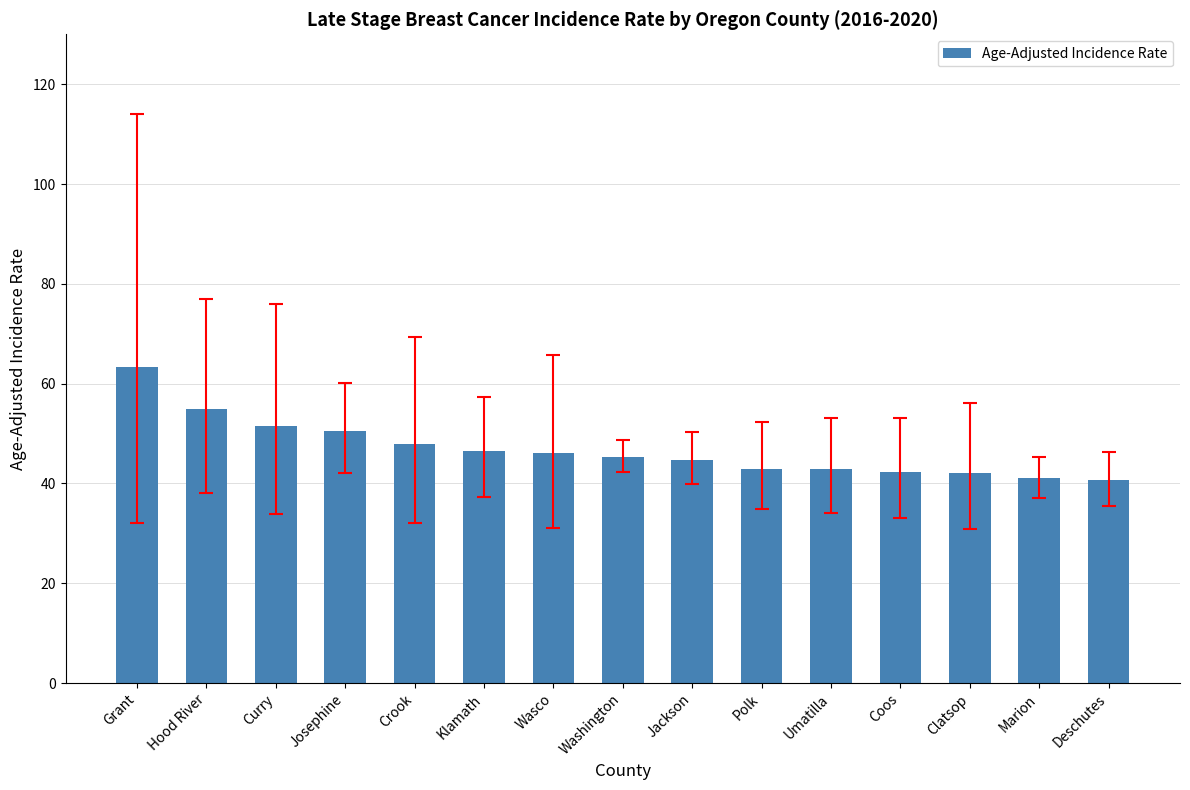

What is the sum of all values?

702.9